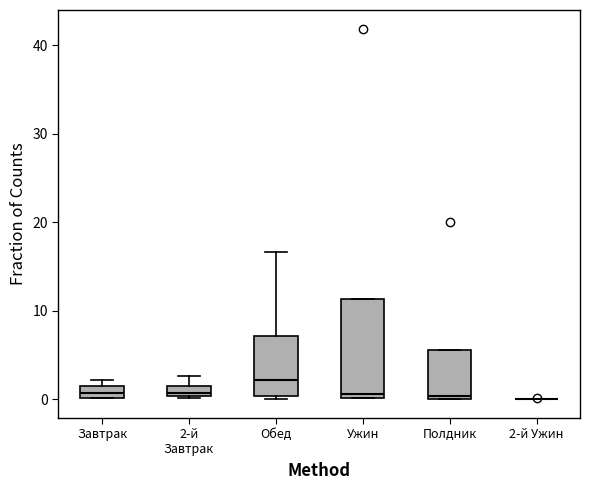

Comparing the boxes themselves (not the whiskers), which one is the tallest?

Ужин